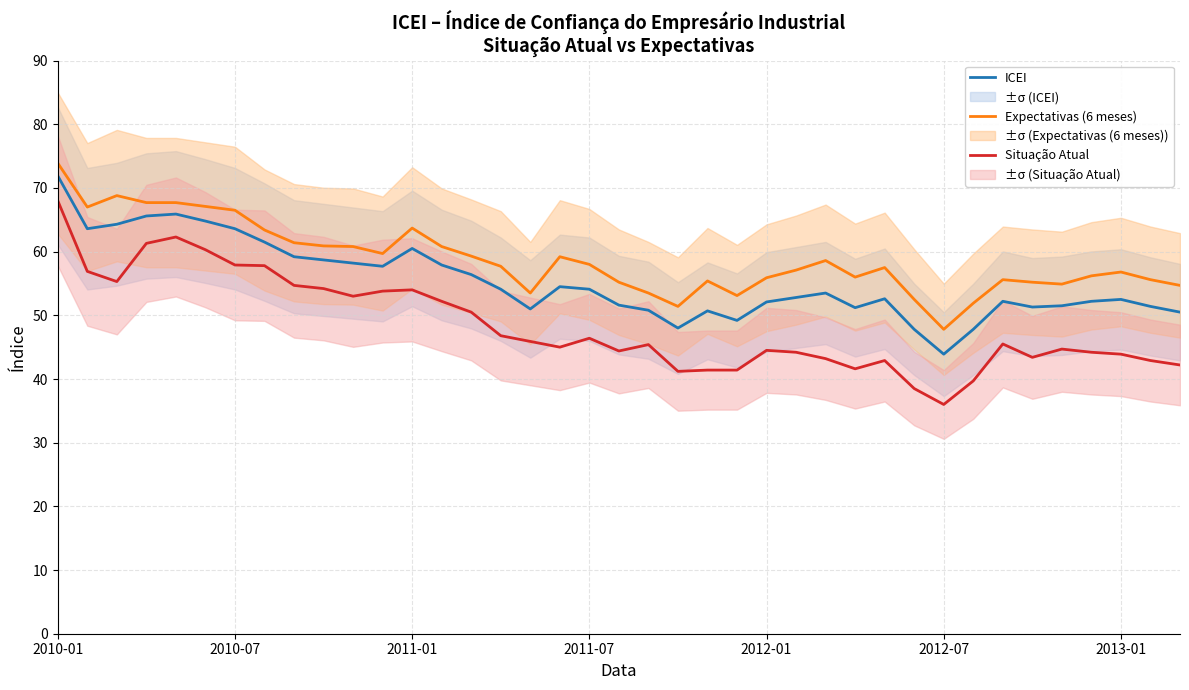

At which category is the sum across all series the highest?

2010-01